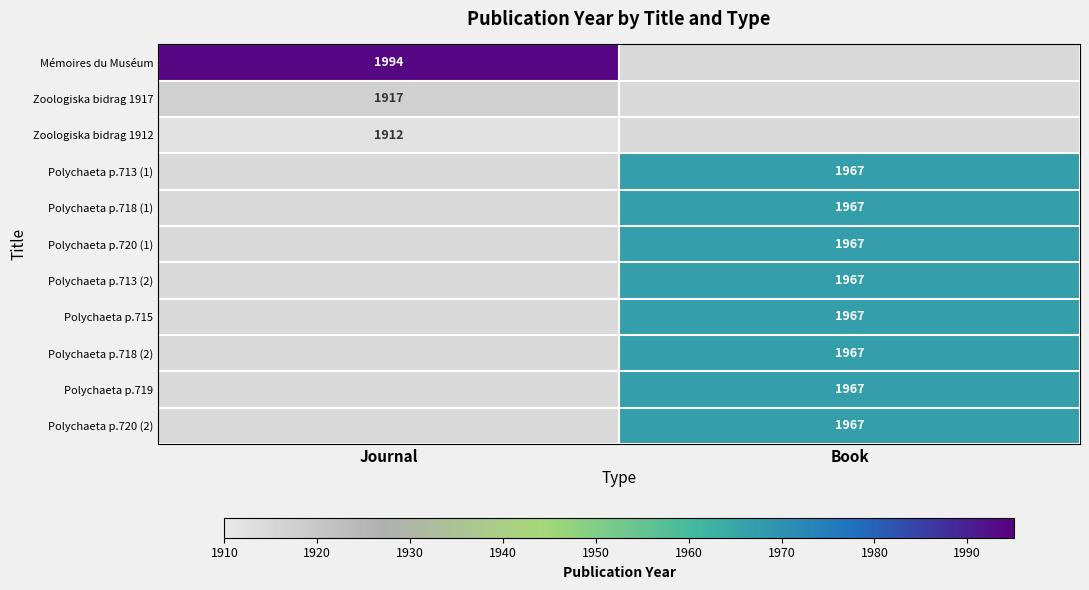

Count the number of data series in this chart.

11